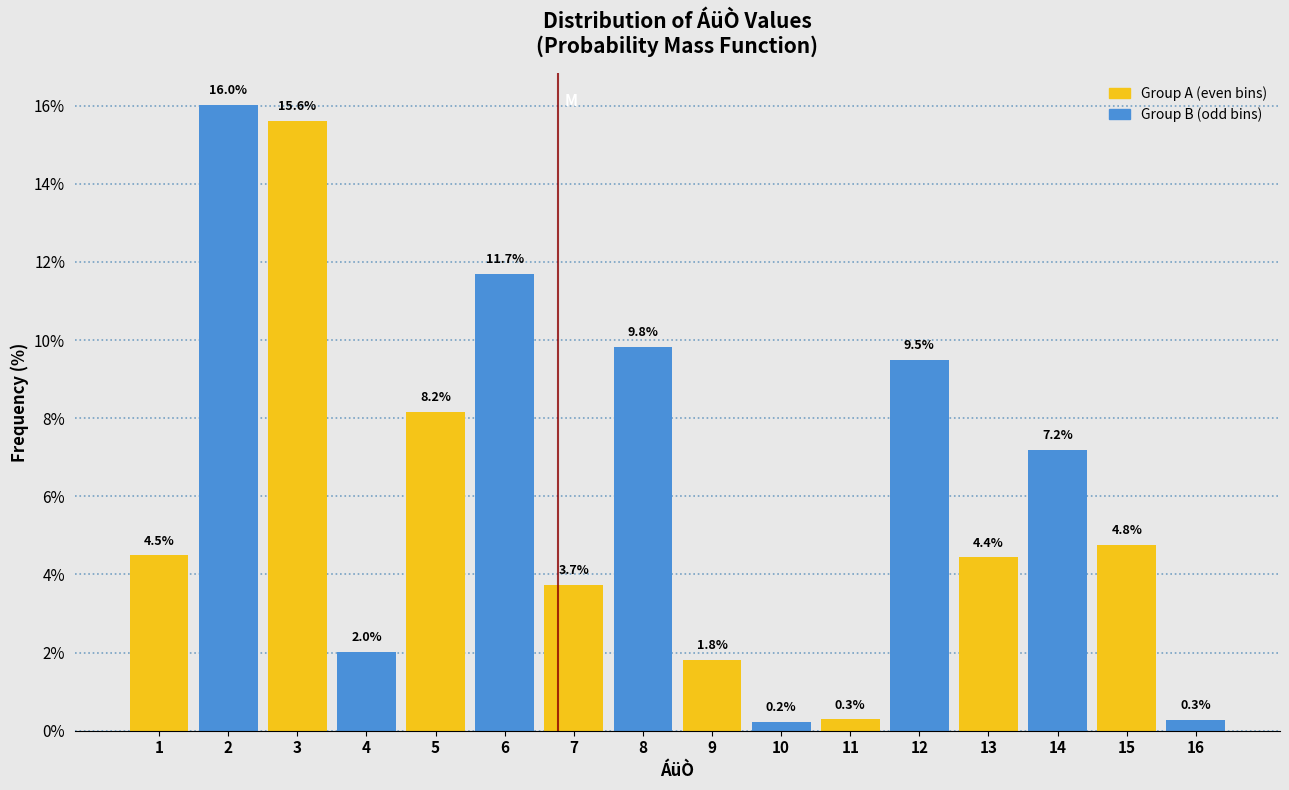

Reading right to left, what are all the values shown in this chart?

0.3	4.8	7.2	4.4	9.5	0.3	0.2	1.8	9.8	3.7	11.7	8.2	2.0	15.6	16.0	4.5